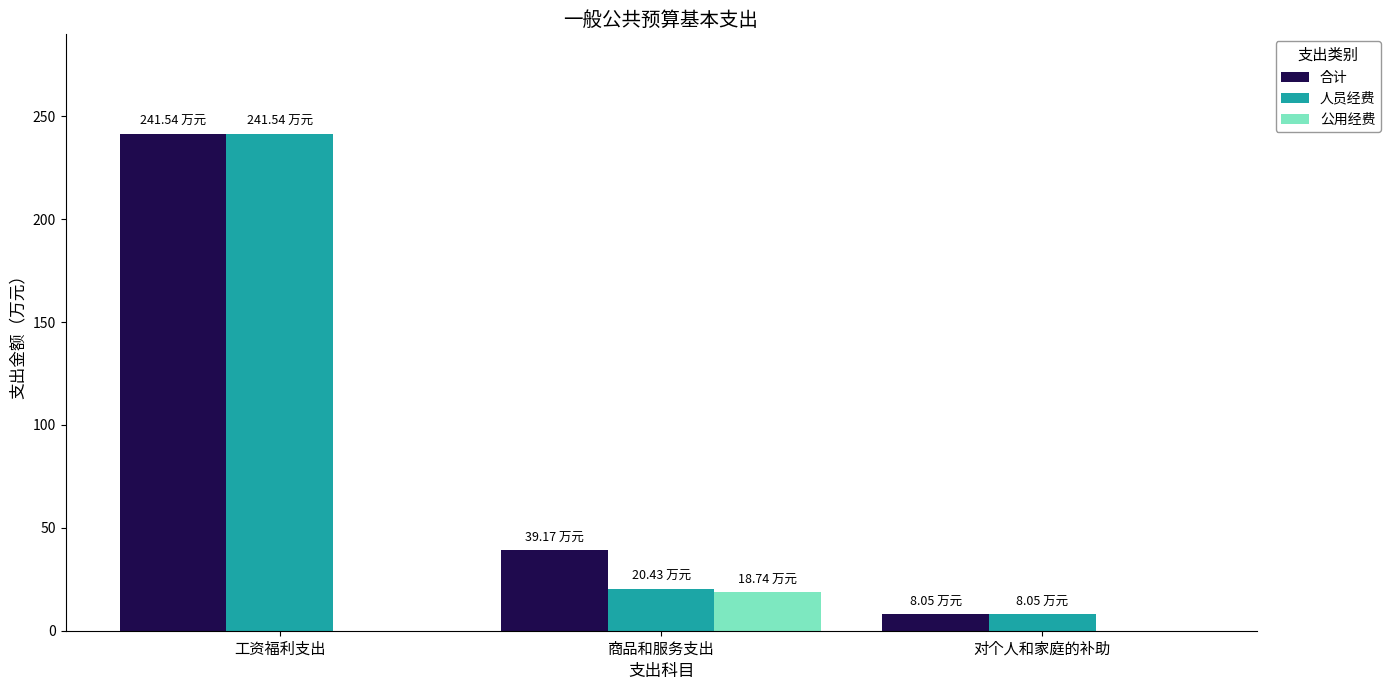

Is the value of 合计 at 对个人和家庭的补助 greater than the value of 公用经费 at 对个人和家庭的补助?

Yes